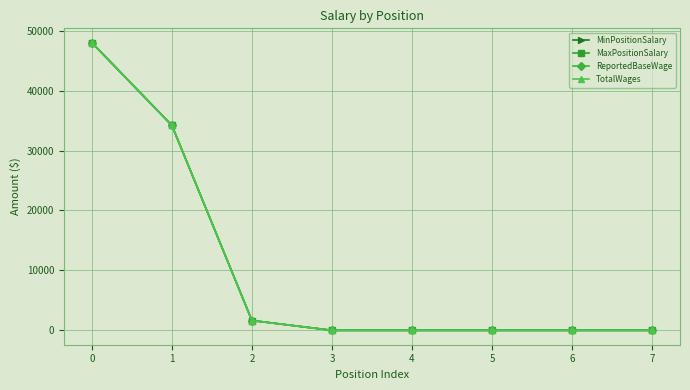

Which series has the largest range (max minus min)?

MinPositionSalary